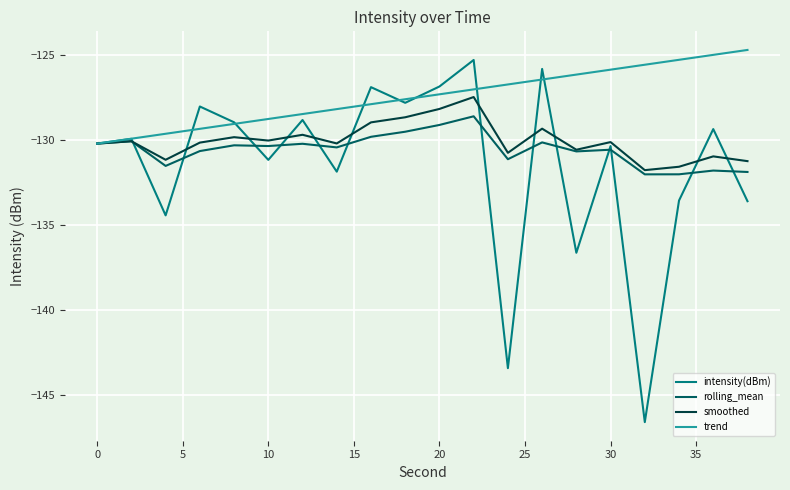

What is the smallest value displayed?

-146.6